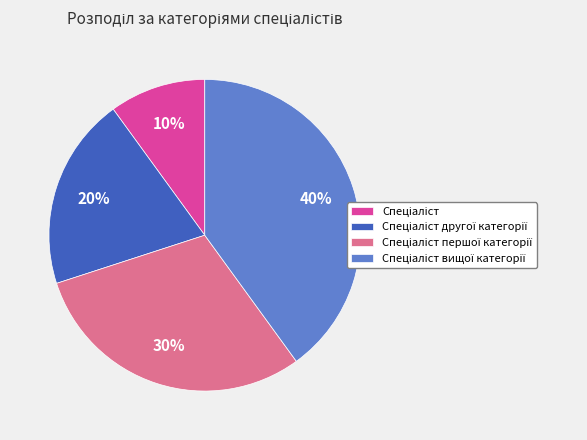

To the nearest percent, what is the average slice percentage?

25%